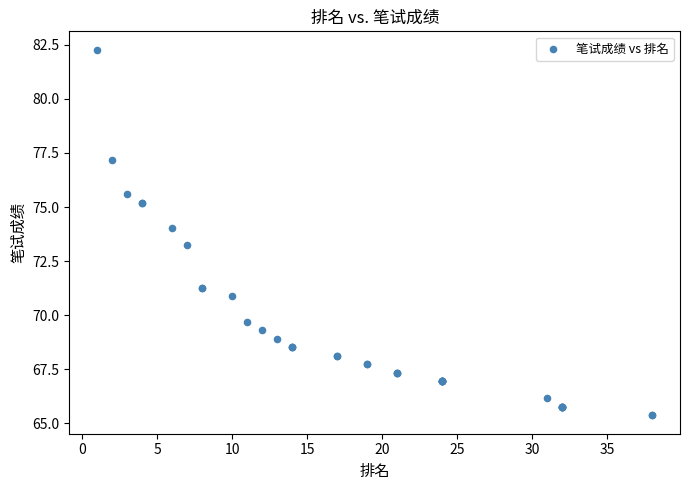

What Y value in the scatter plot is closest to 73?

73.2